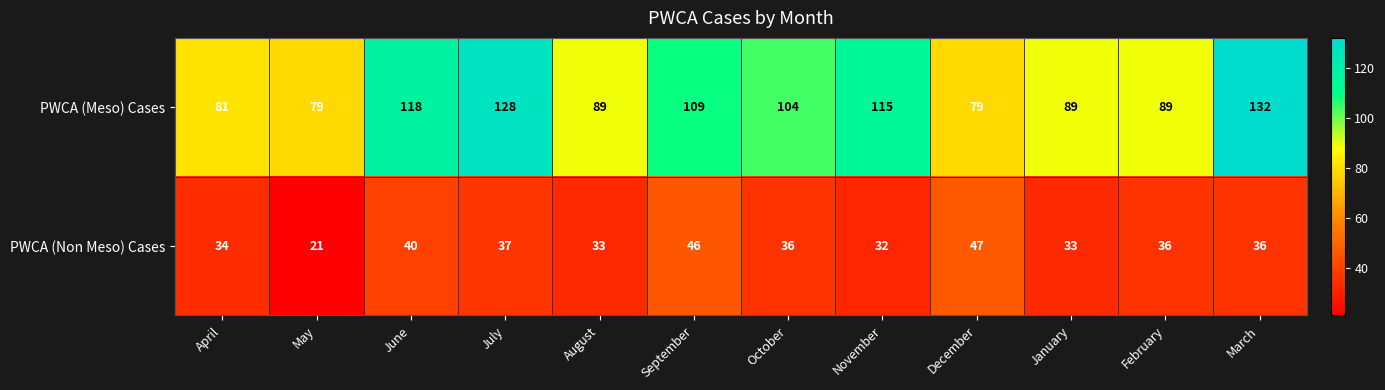

How many values in the PWCA (Non Meso) Cases series are below 36?

5